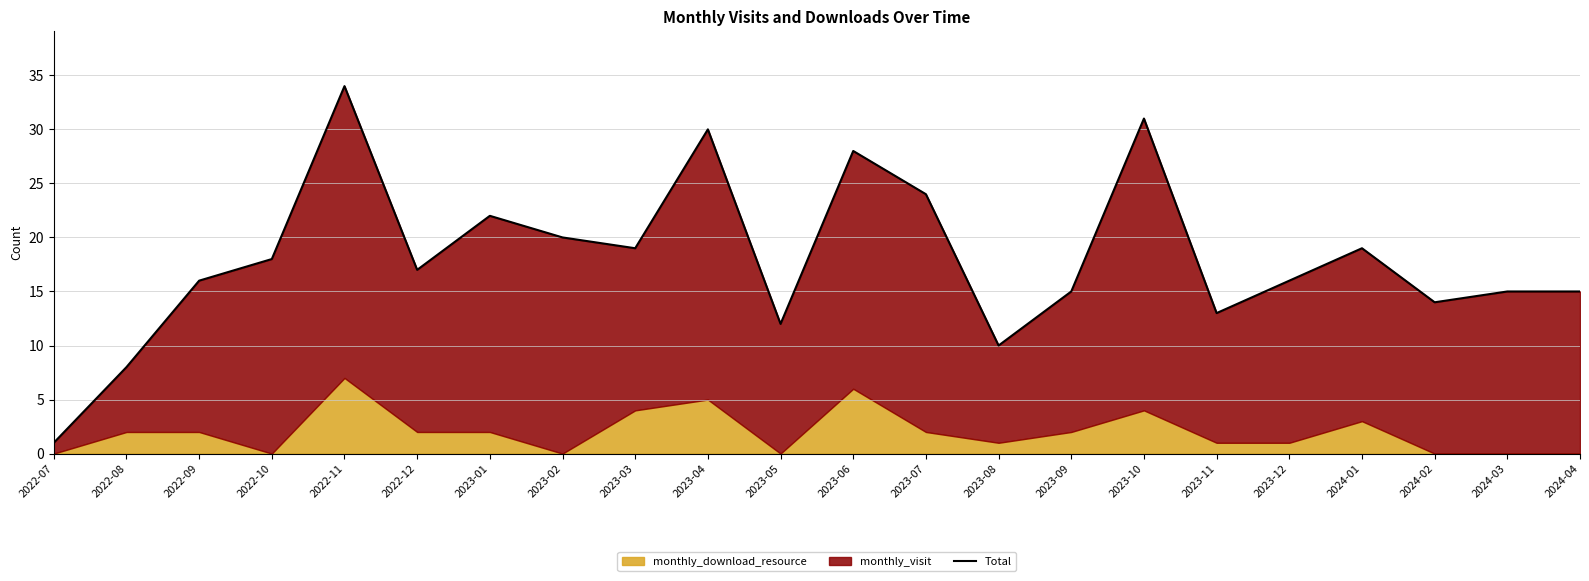

What value does the data have at 2023-06?

28